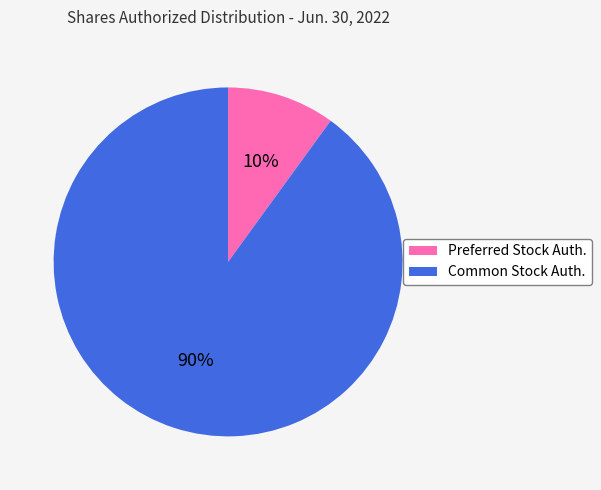

The Common Stock Auth. slice represents 90% of the pie. True or false?

True